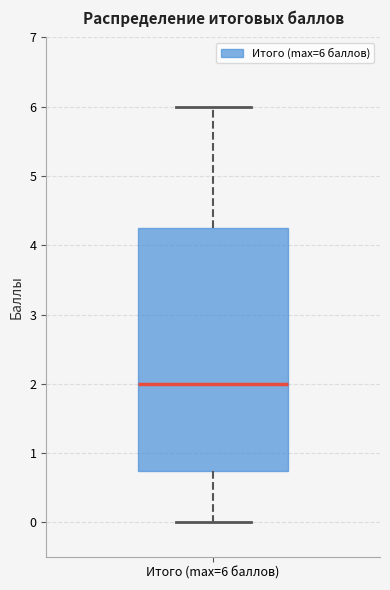

Read this box plot against the y-axis: the position of the median line, the range covered by the box, and the ends of both whiskers. The values are not printed on the chart, so give them approximately, as read against the axis.

median 2.0, box 0.8 to 4.3, whiskers 0.0 to 6.0